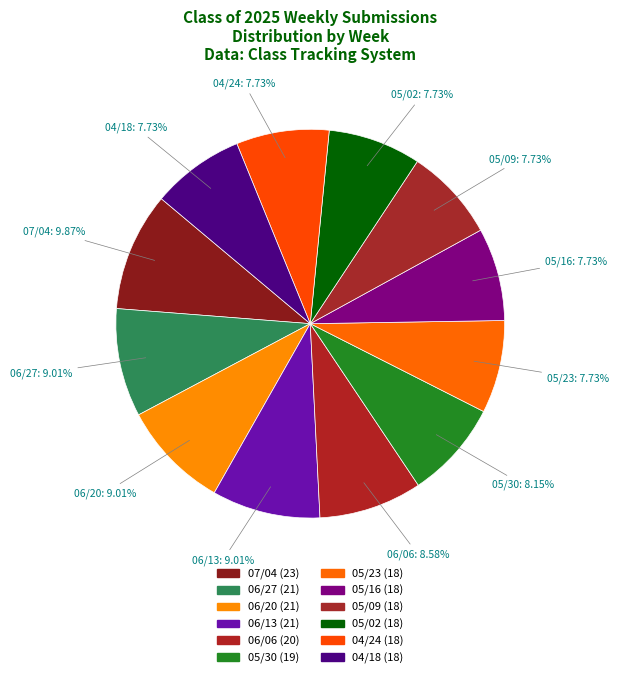

To the nearest percent, what is the average slice percentage?

8%